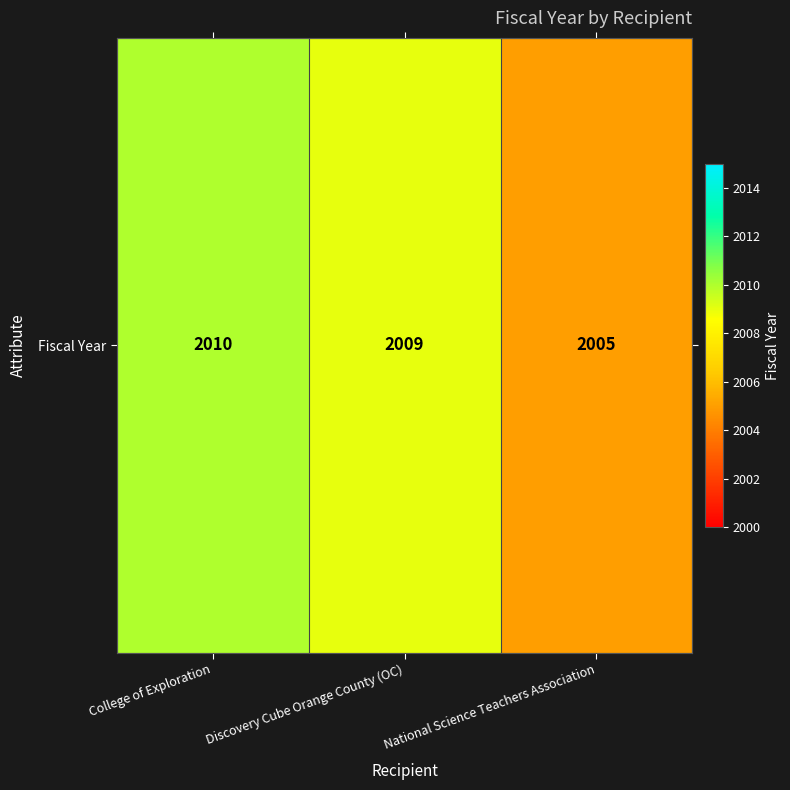

What is the sum of all values?

6024